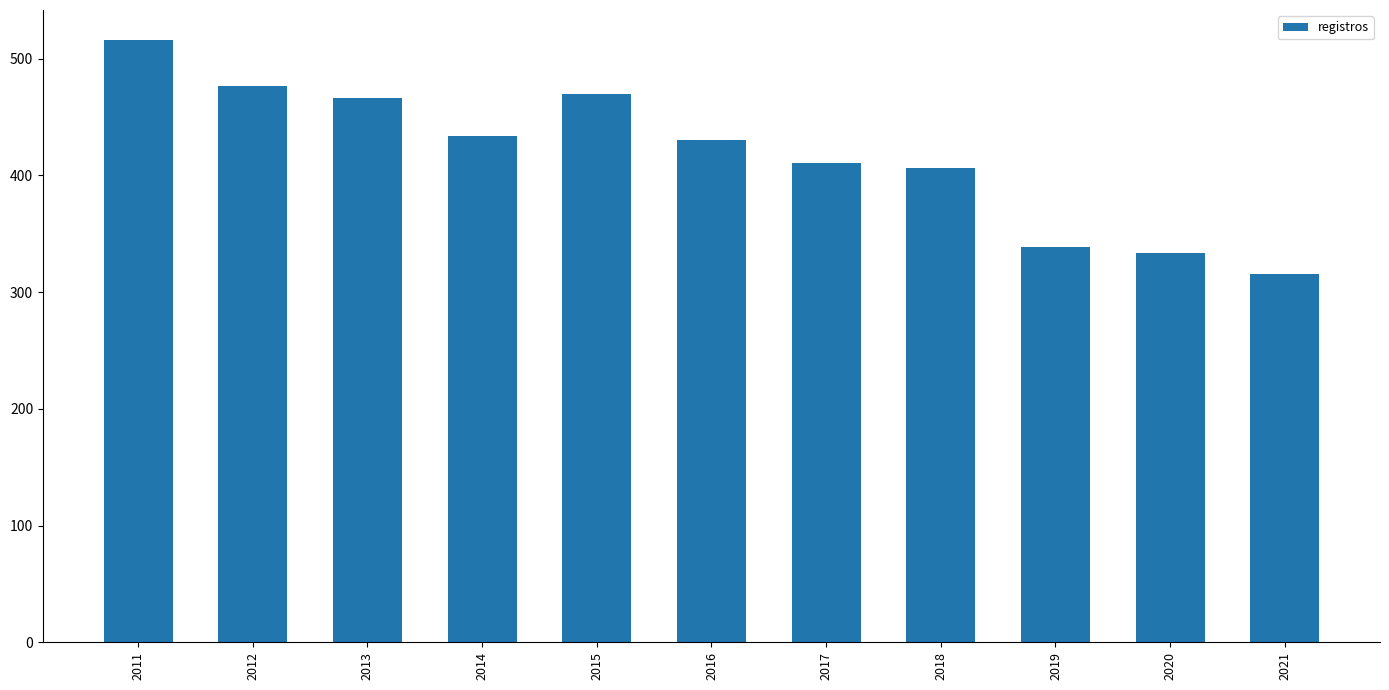

What is the approximate value at 2011, to the nearest 5?

515